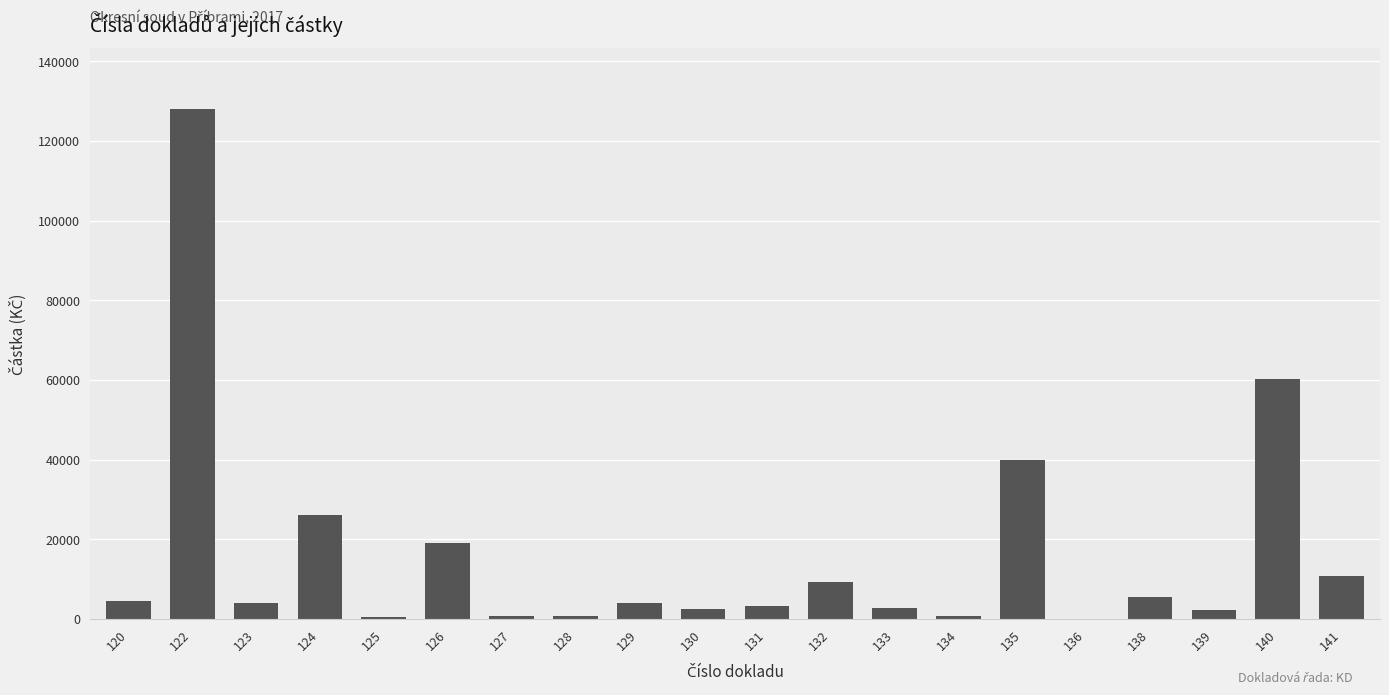

At which category does the chart reach its peak across all series?

122